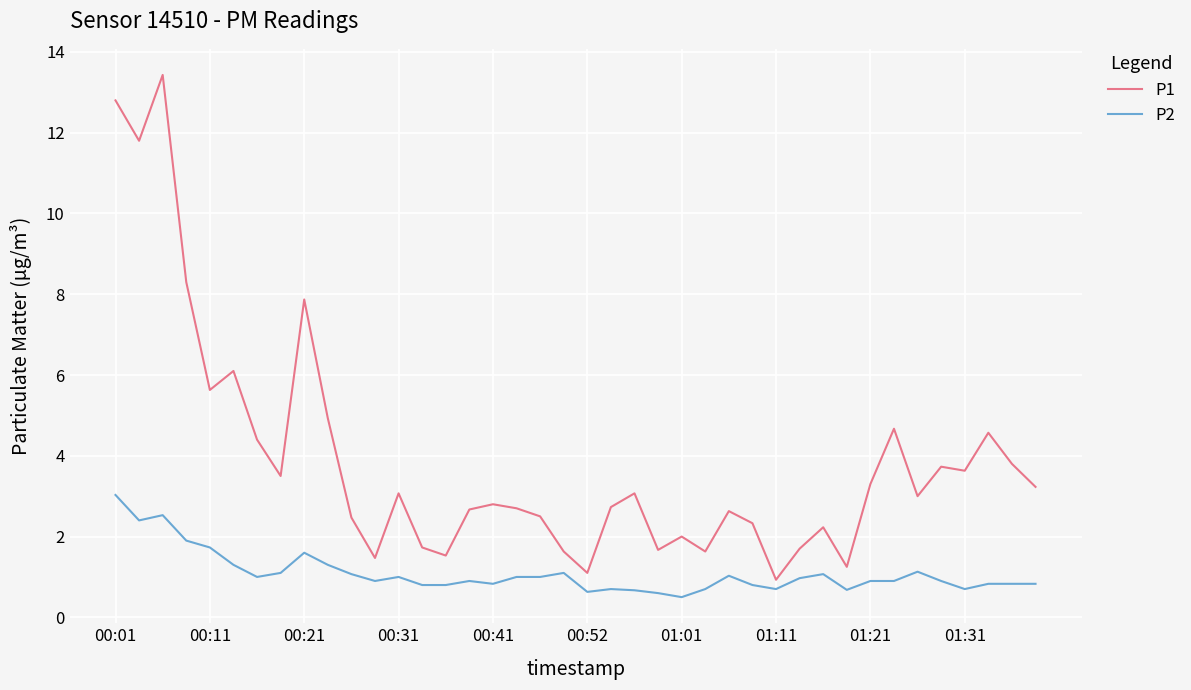

Rank the series by their maximum value, from lowest to highest.

P2, P1